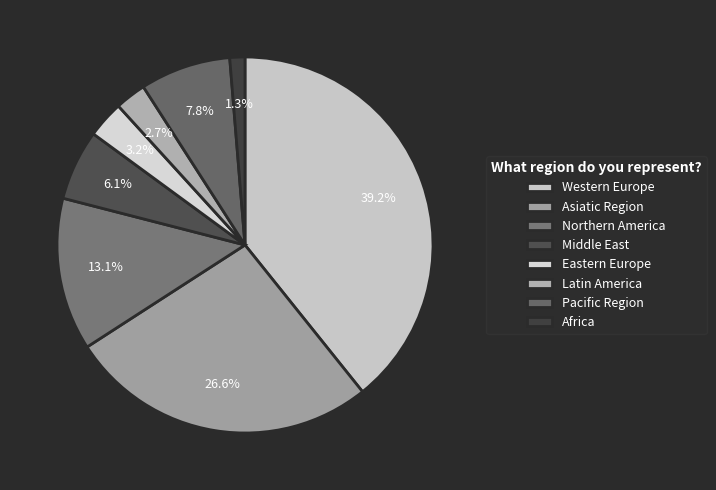

Is there any slice that represents more than half of the pie?

No